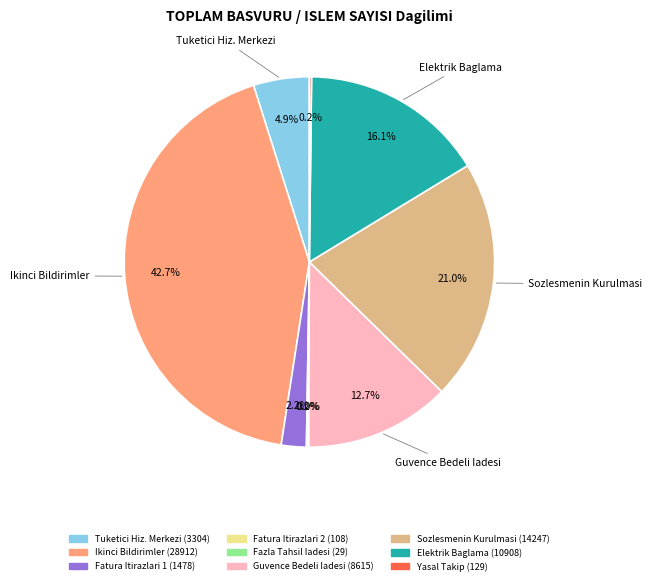

Is there any slice that represents more than half of the pie?

No